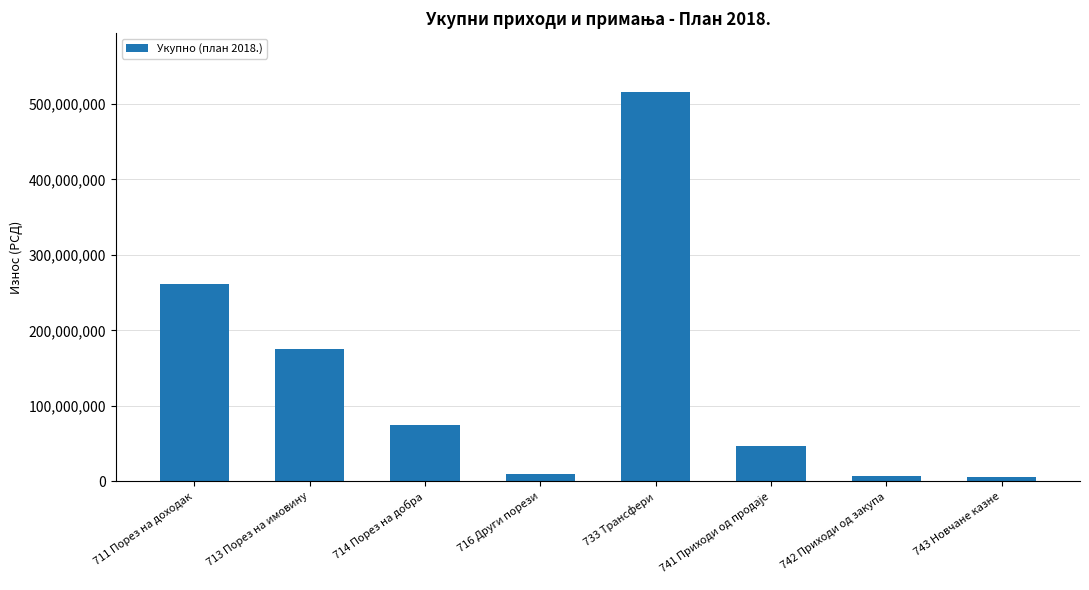

What is the greatest value displayed?

516225062